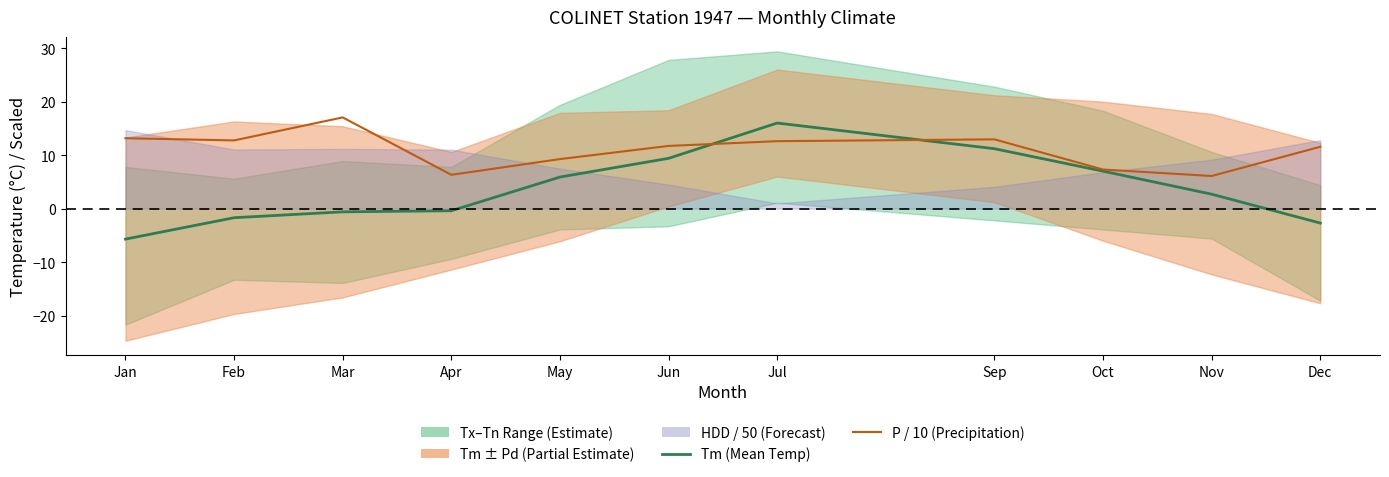

What is the spread (max minus min) of values at Jul?

3.4